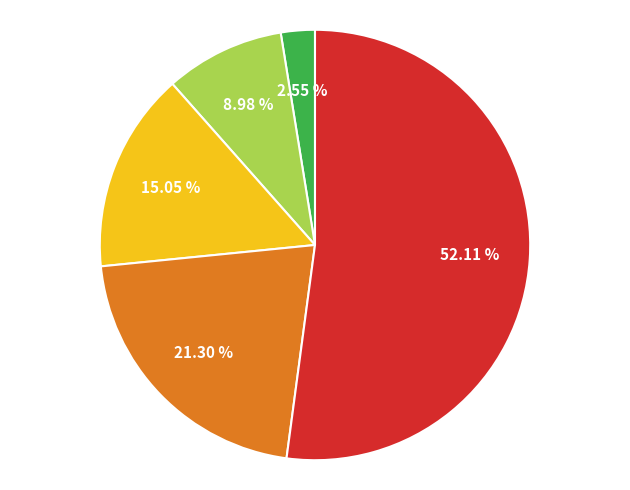

Is there a majority slice in this chart?

Yes